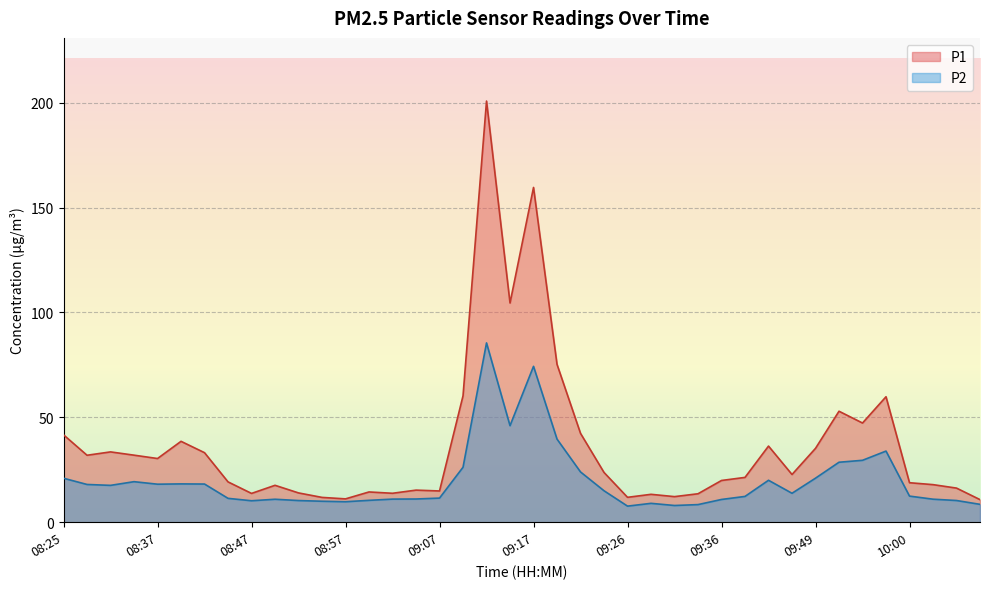

Reading left to right, what are all the values shown in this chart?

P1: 08:25=41.7	08:28=31.9	08:32=33.5	08:35=32.0	08:37=30.4	08:40=38.6	08:42=33.1	08:45=19.2	08:47=13.7	08:50=17.6	08:52=14.0	08:55=11.8	08:57=11.1	08:59=14.4	09:02=13.8	09:04=15.3	09:07=14.9	09:09=60.3	09:12=200.8	09:14=104.5	09:17=159.6	09:19=75.3	09:21=42.4	09:24=23.7	09:26=11.9	09:29=13.3	09:31=12.2	09:34=13.6	09:36=19.9	09:38=21.4	09:44=36.3	09:46=22.8	09:49=35.2	09:52=52.9	09:54=47.3	09:57=59.8	10:00=18.8	10:02=17.9	10:05=16.3	10:08=10.8
P2: 08:25=21.0	08:28=18.0	08:32=17.6	08:35=19.3	08:37=18.1	08:40=18.3	08:42=18.2	08:45=11.4	08:47=10.2	08:50=10.9	08:52=10.3	08:55=10.0	08:57=9.8	08:59=10.4	09:02=11.0	09:04=11.1	09:07=11.5	09:09=26.2	09:12=85.5	09:14=46.0	09:17=74.3	09:19=39.6	09:21=24.0	09:24=15.0	09:26=7.7	09:29=9.0	09:31=8.0	09:34=8.4	09:36=10.8	09:38=12.3	09:44=20.0	09:46=13.8	09:49=21.0	09:52=28.6	09:54=29.5	09:57=33.9	10:00=12.4	10:02=11.0	10:05=10.3	10:08=8.5